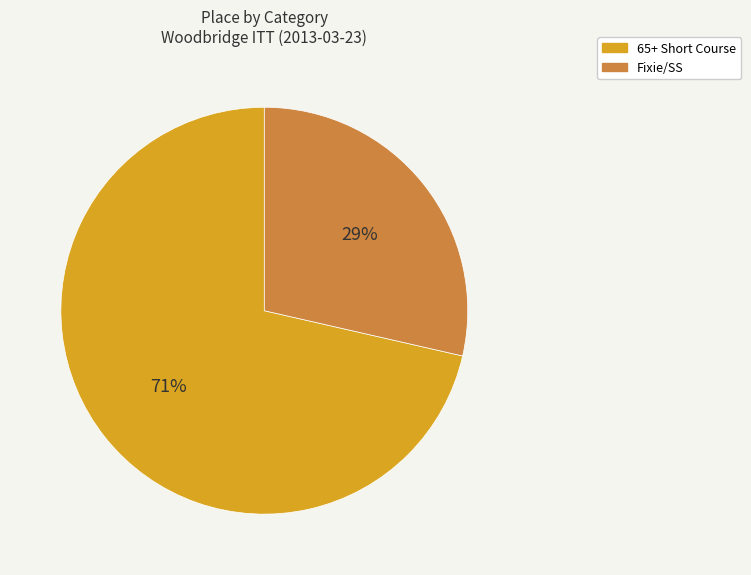

How many segments does this pie chart have?

2